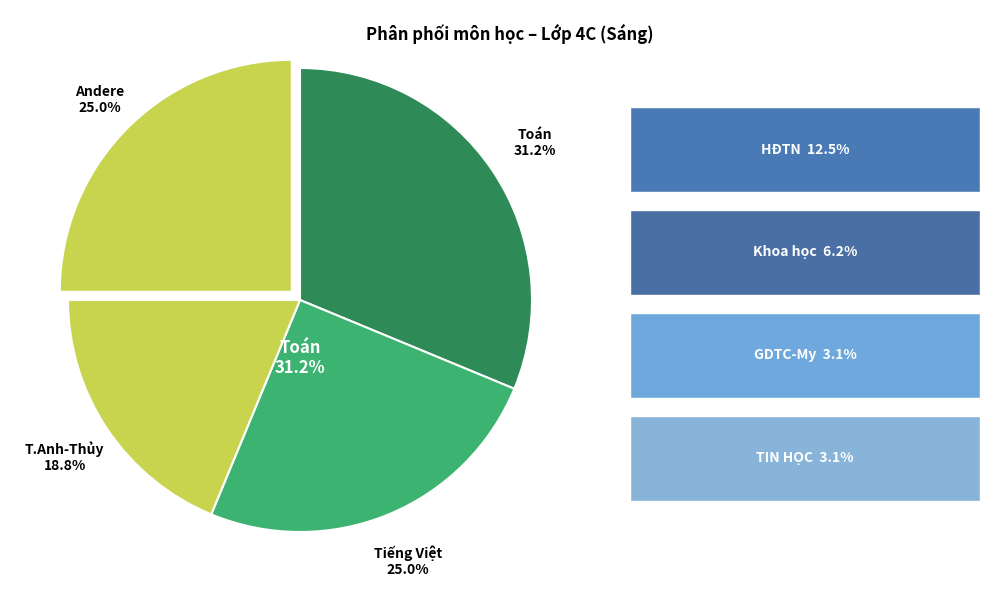

Count the number of slices in the pie.

7